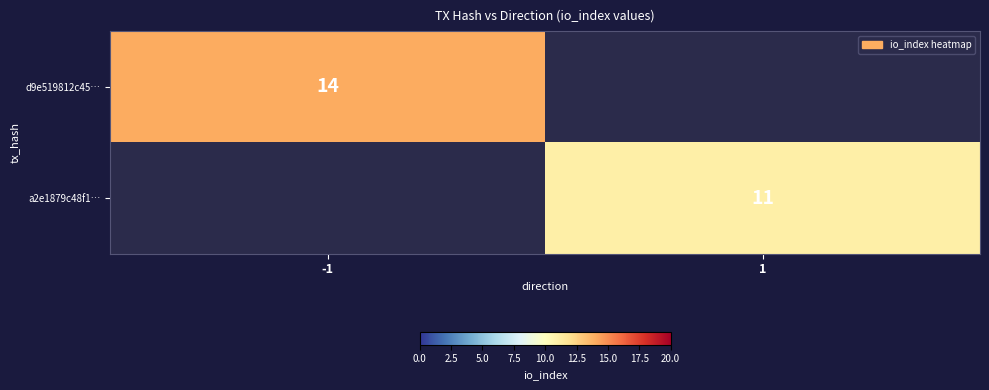

Is the value of d9e519812c45… at -1 greater than the value of a2e1879c48f1… at 1?

Yes